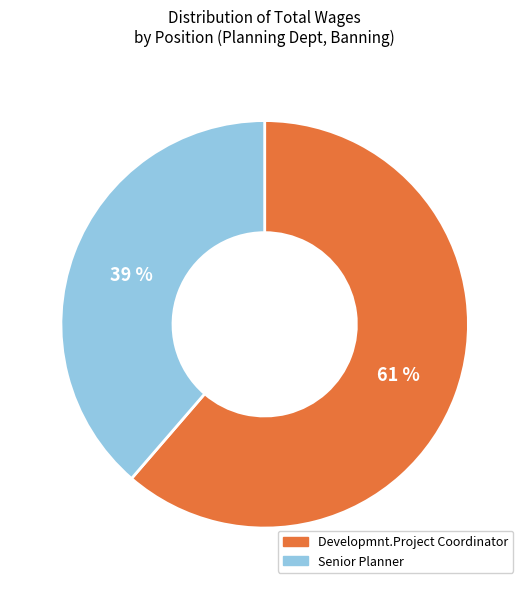

Count the number of slices in the pie.

2